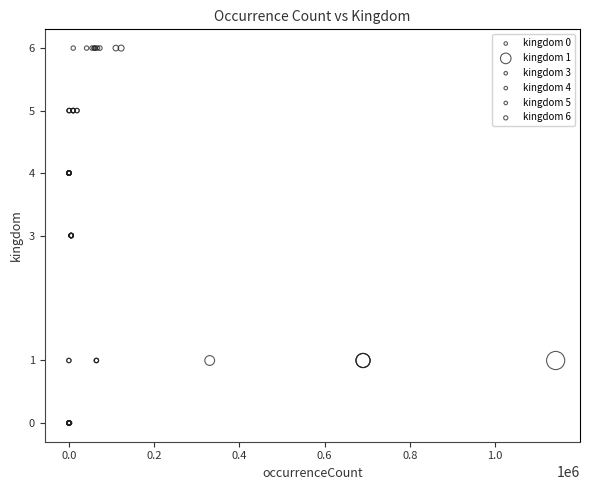

Which series reaches the minimum Y coordinate?

kingdom 0